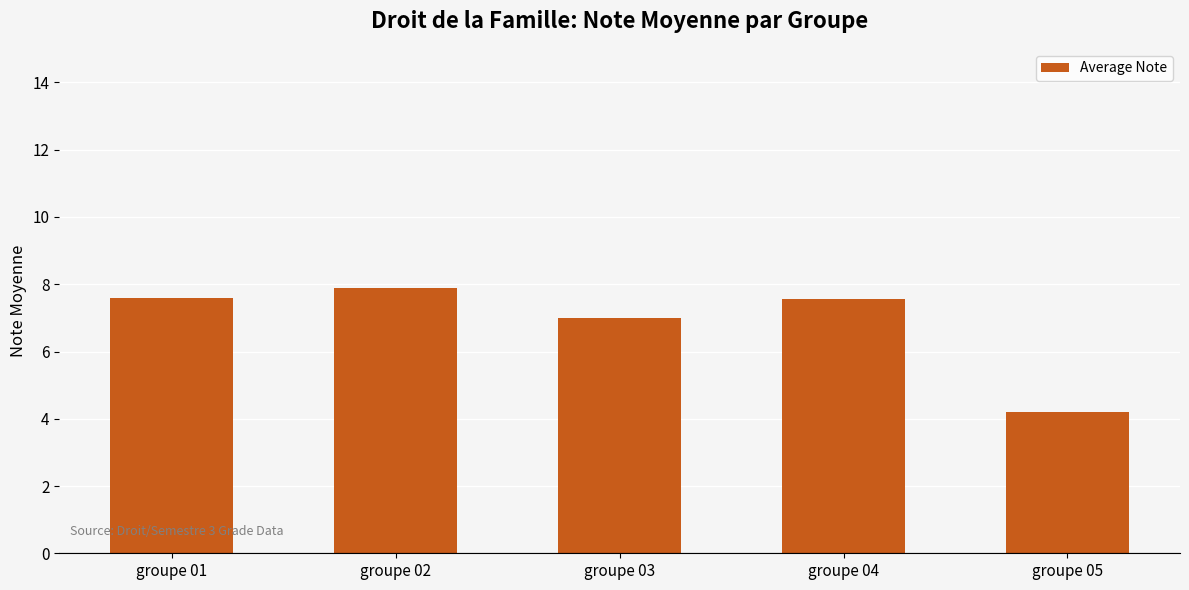

What is the change in value from groupe 02 to groupe 05?

-3.7